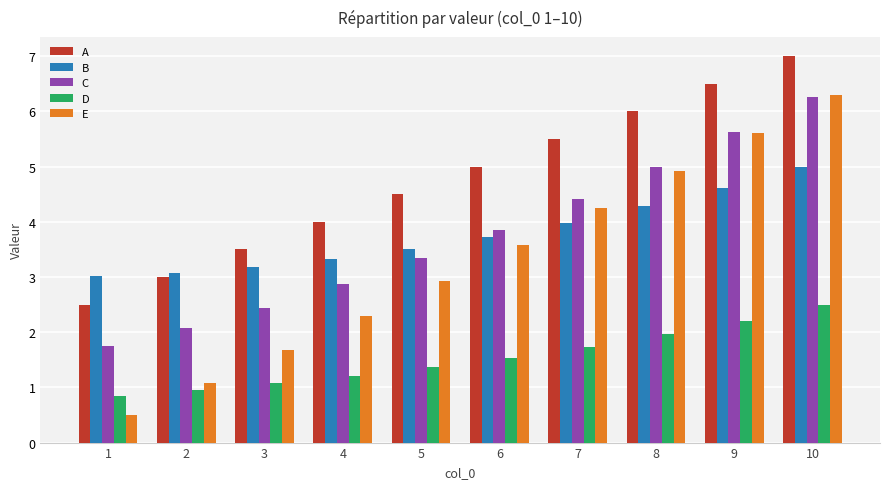

Reading right to left, list all the values displayed in this chart.

A: 10=7.0	9=6.5	8=6.0	7=5.5	6=5.0	5=4.5	4=4.0	3=3.5	2=3.0	1=2.5
B: 10=5.0	9=4.6	8=4.3	7=4.0	6=3.7	5=3.5	4=3.3	3=3.2	2=3.1	1=3.0
C: 10=6.3	9=5.6	8=5.0	7=4.4	6=3.9	5=3.3	4=2.9	3=2.4	2=2.1	1=1.7
D: 10=2.5	9=2.2	8=2.0	7=1.7	6=1.5	5=1.4	4=1.2	3=1.1	2=1.0	1=0.8
E: 10=6.3	9=5.6	8=4.9	7=4.3	6=3.6	5=2.9	4=2.3	3=1.7	2=1.1	1=0.5